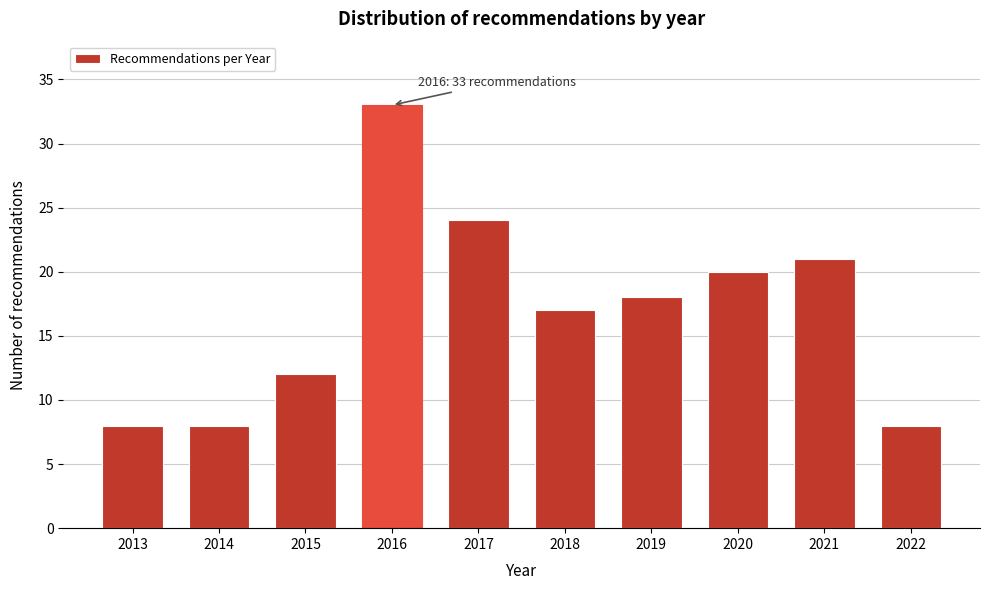

Reading left to right, extract all data points from this chart.

8	8	12	33	24	17	18	20	21	8